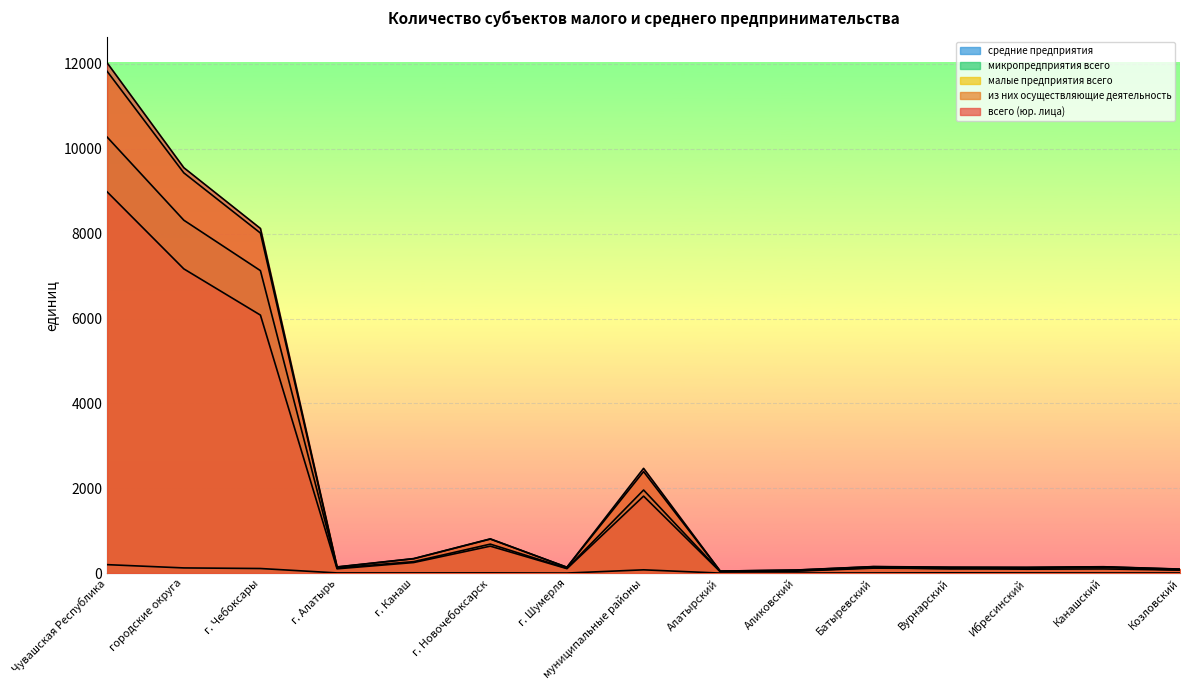

What position from the left is Чувашская Республика?

1